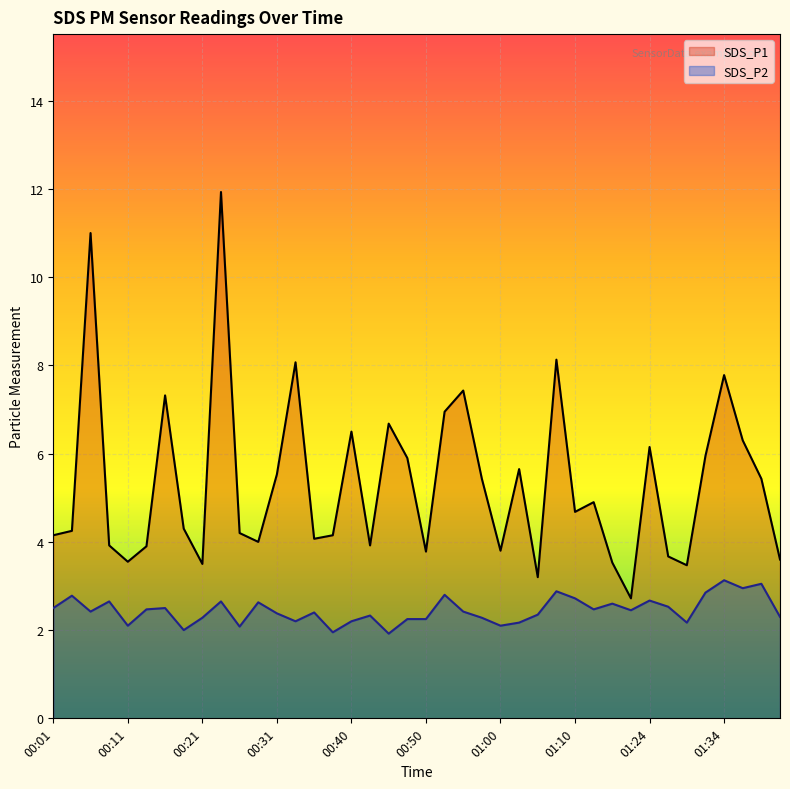

True or false: SDS_P2 and SDS_P1 cross at least once.

False